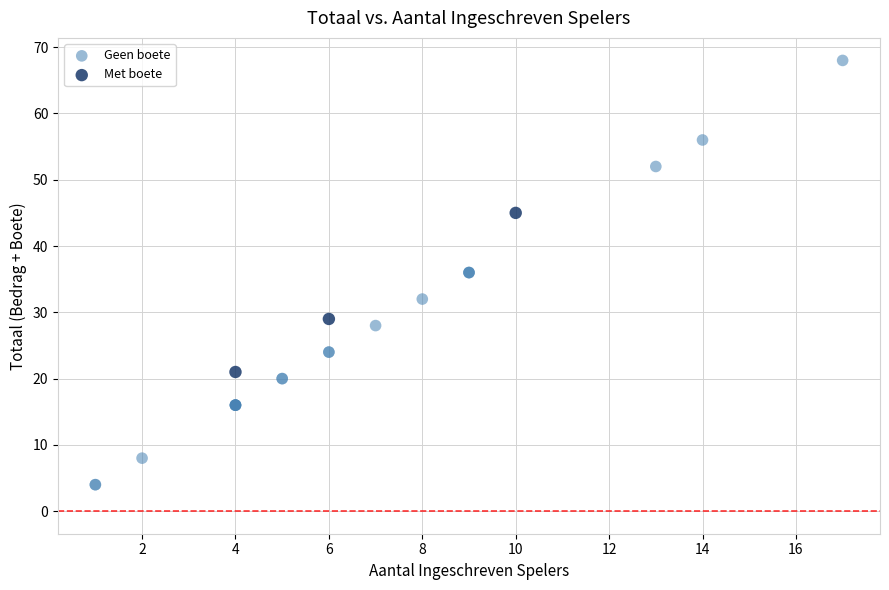

Which series contains the highest Y value?

Geen boete